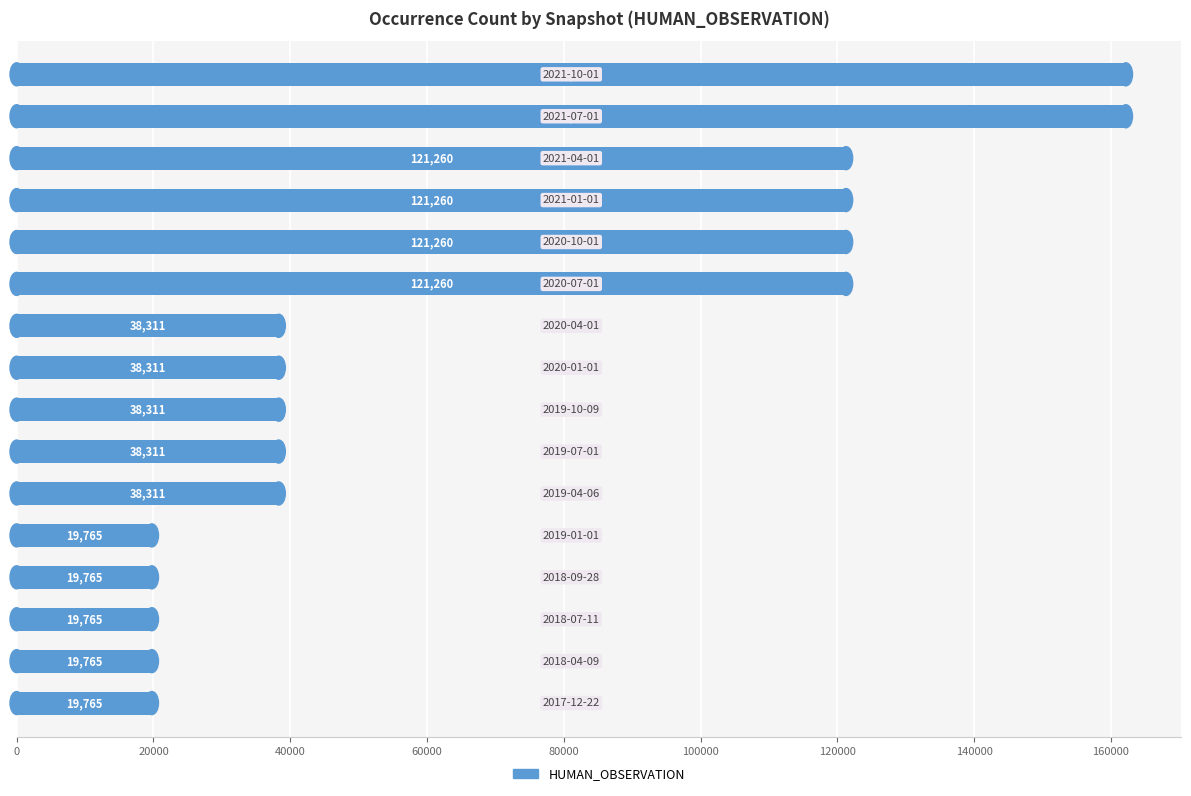

How many bars are there in total?

16